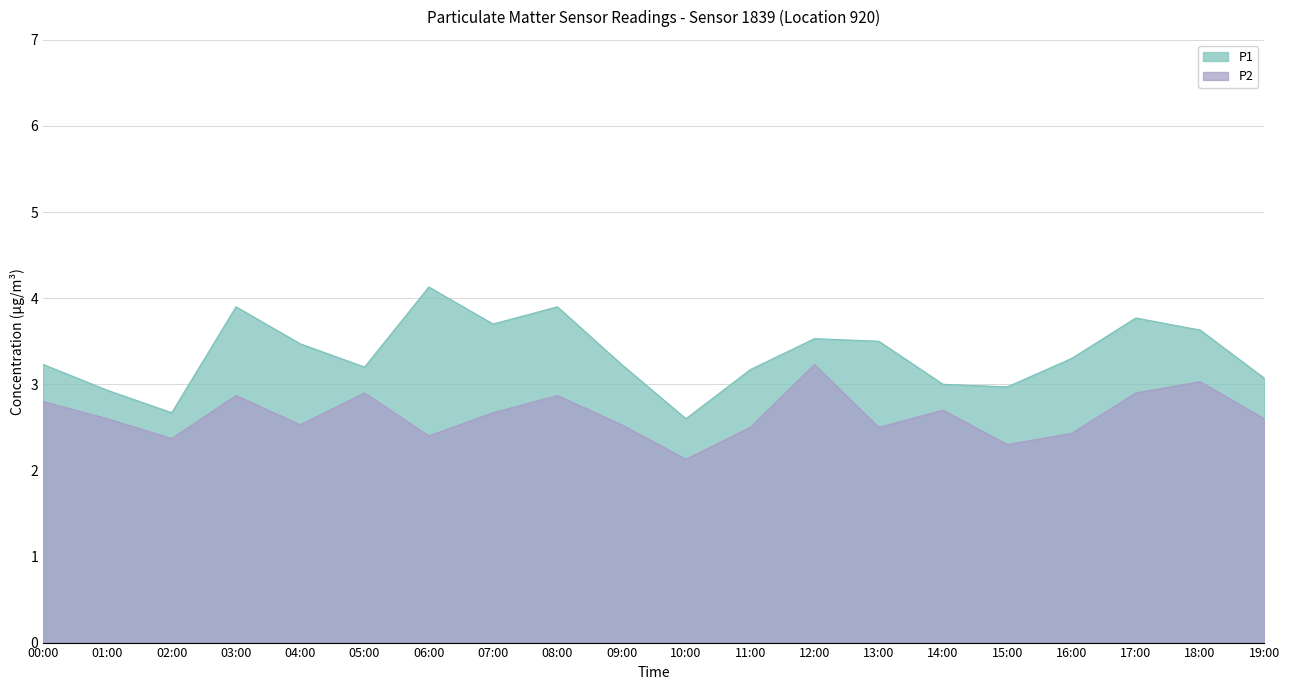

How many lines are shown in the chart?

2